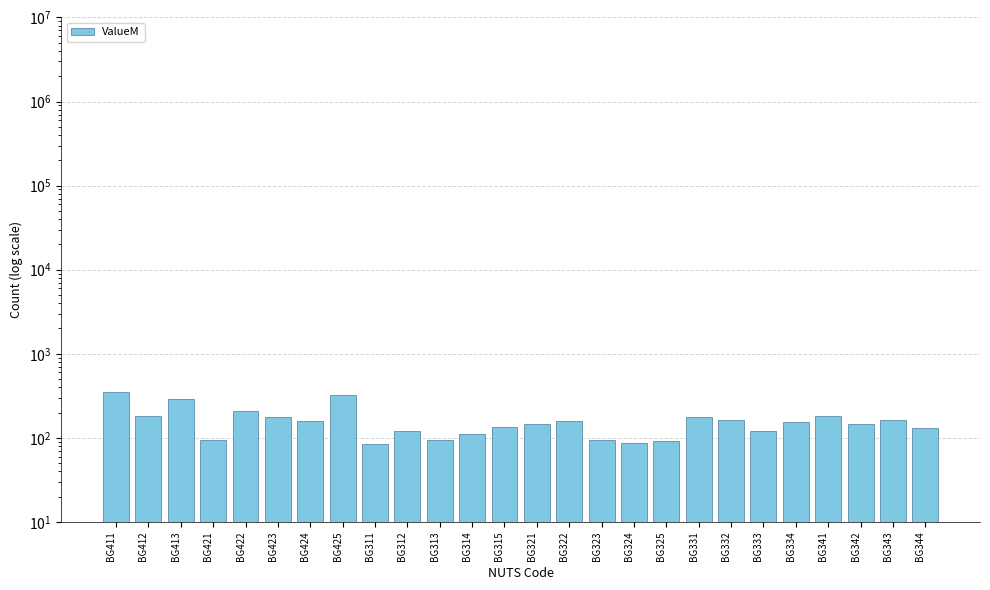

What is the label of the 14th bar from the right?

BG315